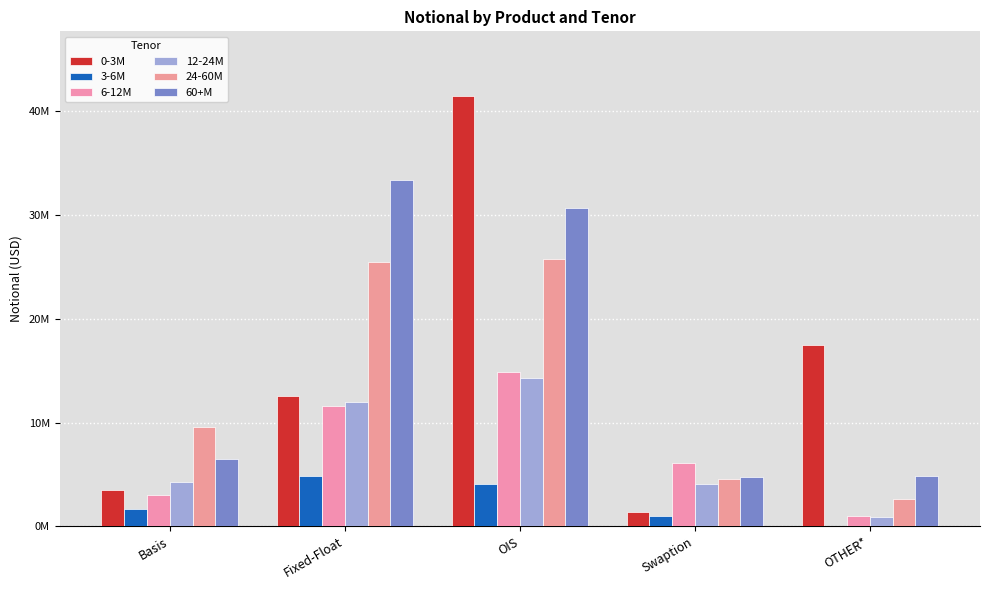

The 24-60M series shows 1292712 at OTHER*. True or false?

False